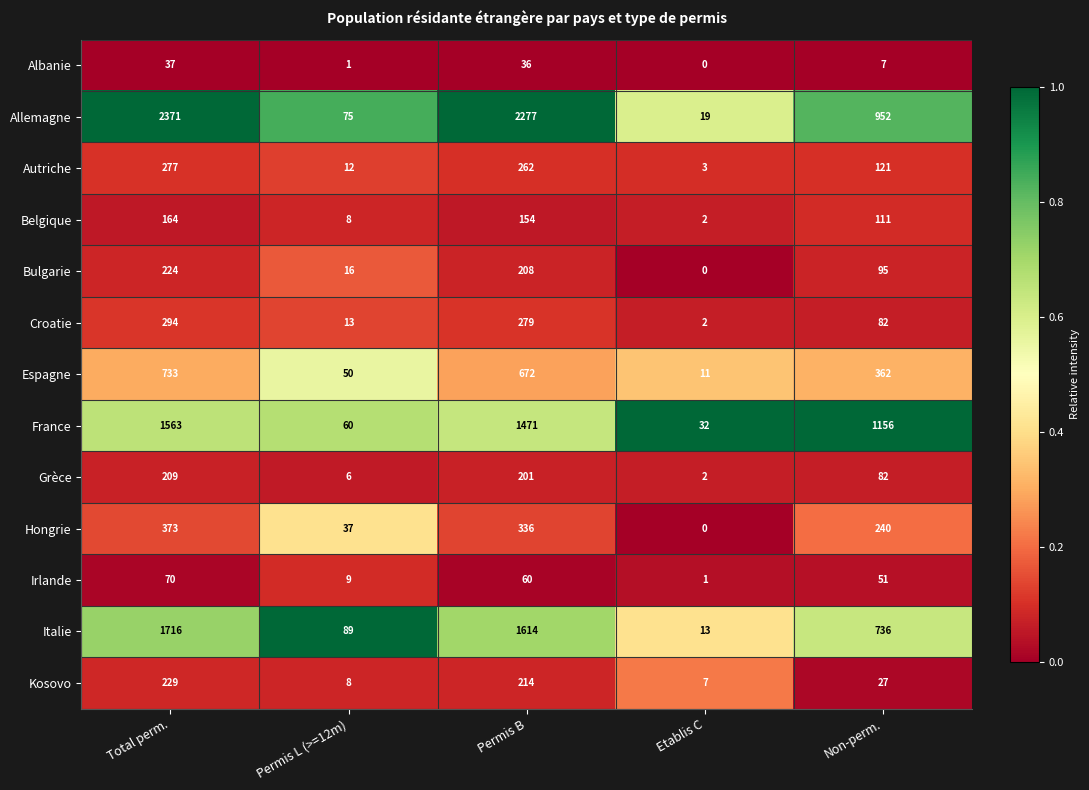

Which series changed the most between Total perm. and Permis L (>=12m)?

Allemagne